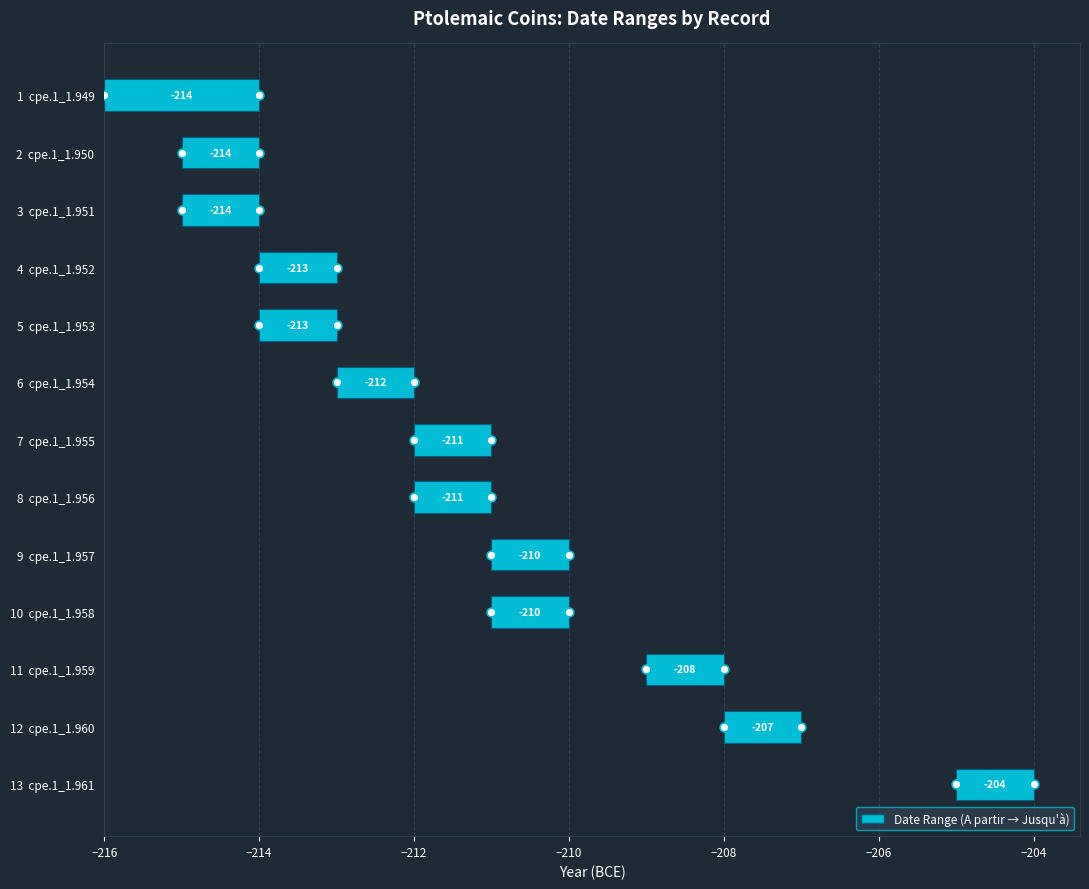

What is the total value across all series at −204?

12